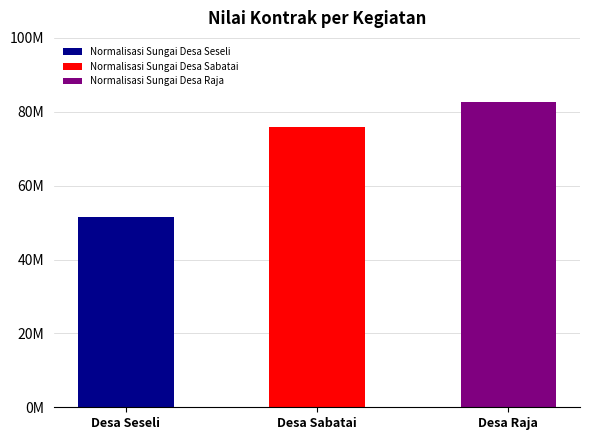

Rank the categories by value from highest to lowest.

Normalisasi Sungai Desa Raja, Normalisasi Sungai Desa Sabatai, Normalisasi Sungai Desa Seseli